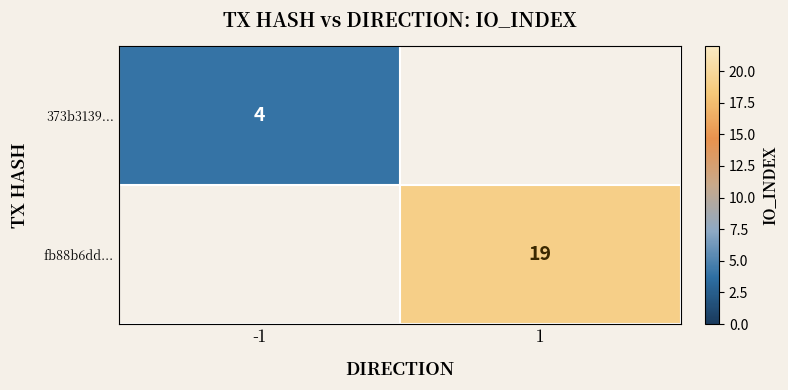

Is it true that fb88b6dd... equals 19 at 1?

True